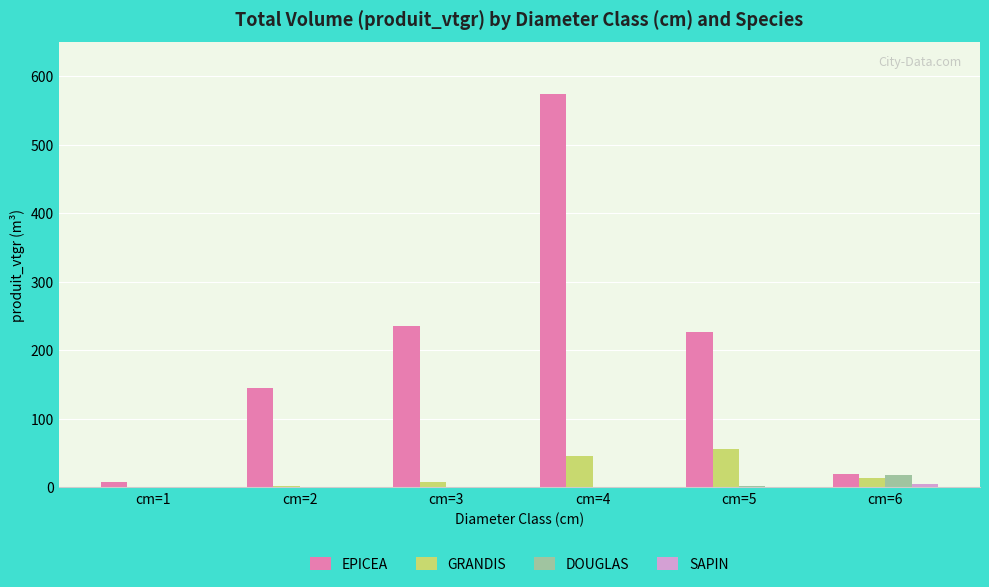

Which category has the highest value in the DOUGLAS series?

cm=6